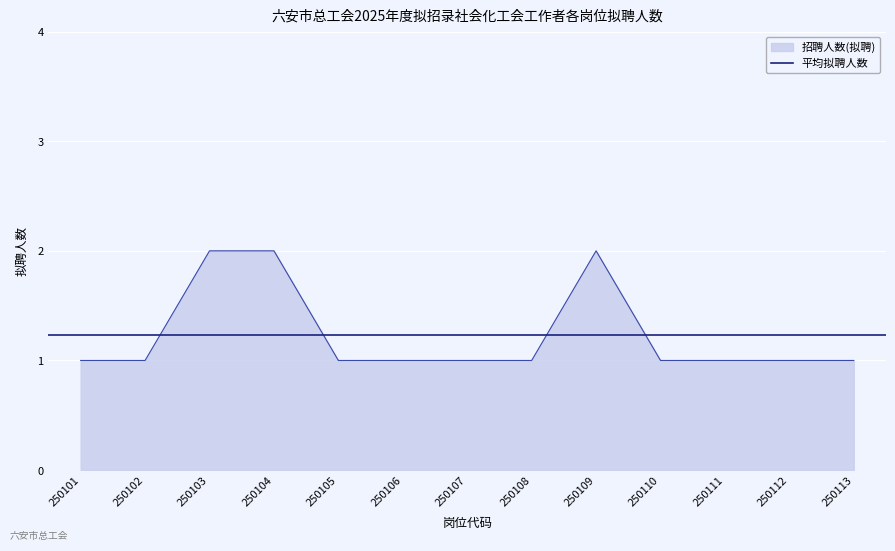

List the labels in order of value, largest first.

250103, 250104, 250109, 250101, 250102, 250105, 250106, 250107, 250108, 250110, 250111, 250112, 250113